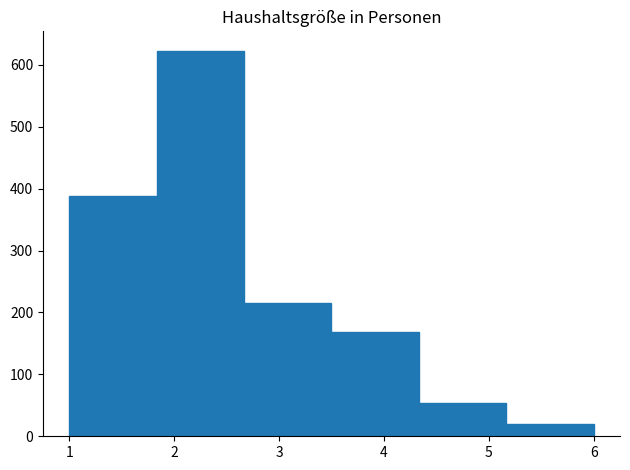

Reading left to right, list every bar in this chart as the range it spans on the x-axis followed by its height. Neither the bar edges nor the heights are printed on the chart, so give them approximately, as read against the axes.

1.0 to 1.8: 390
1.8 to 2.7: 620
2.7 to 3.5: 220
3.5 to 4.3: 170
4.3 to 5.2: 50
5.2 to 6.0: 20